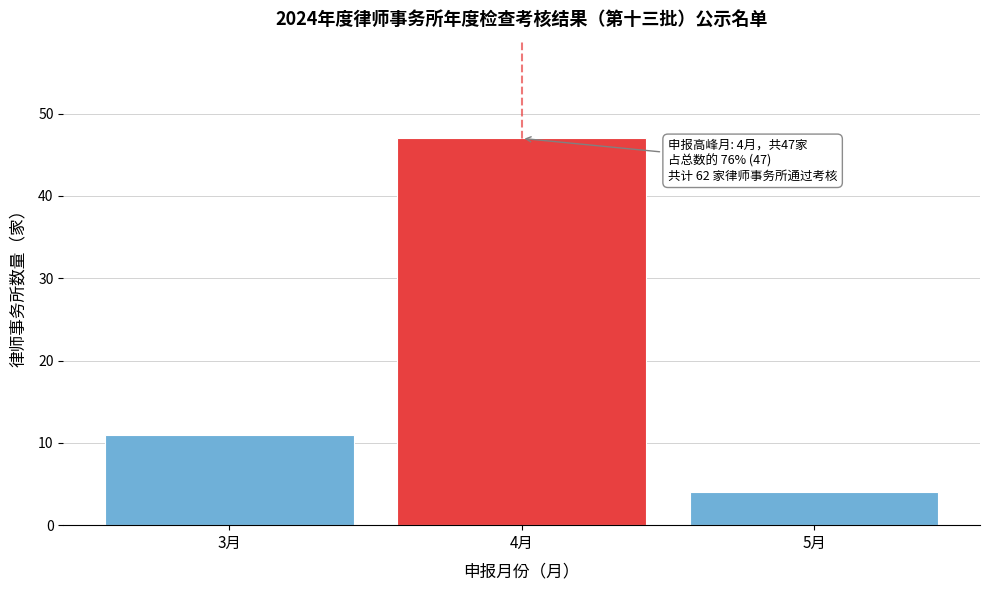

Reading left to right, list all the values displayed in this chart.

11	47	4